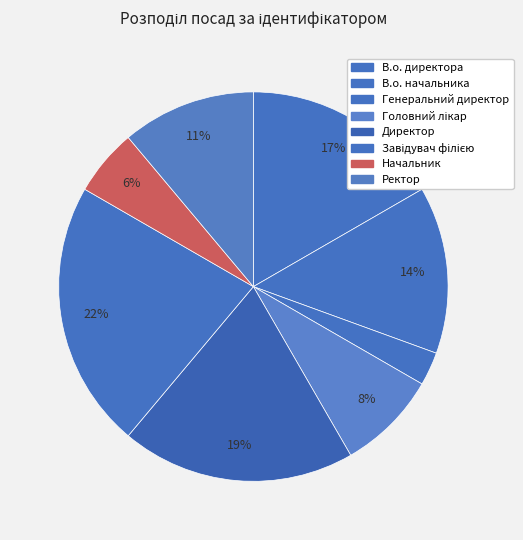

The В.о. директора slice represents 17% of the pie. True or false?

True